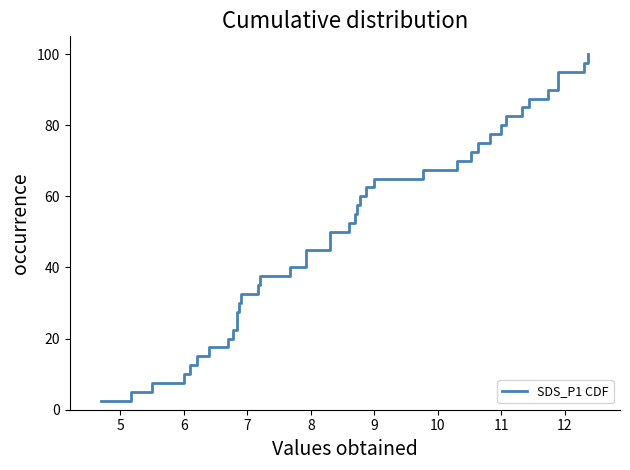

Reading left to right, list all the values displayed in this chart.

2.5	5.0	7.5	10.0	12.5	15.0	17.5	20.0	22.5	25.0	27.5	30.0	32.5	35.0	37.5	40.0	42.5	45.0	47.5	50.0	52.5	55.0	57.5	60.0	62.5	65.0	67.5	70.0	72.5	75.0	77.5	80.0	82.5	85.0	87.5	90.0	92.5	95.0	97.5	100.0